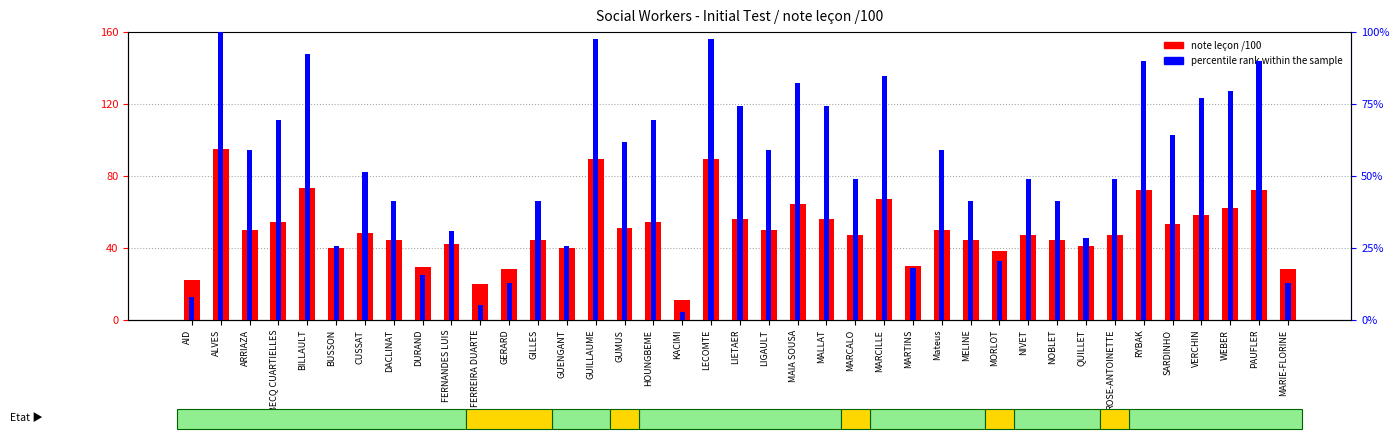

Which series changed the most between NIVET and RYBAK?

percentile rank within the sample